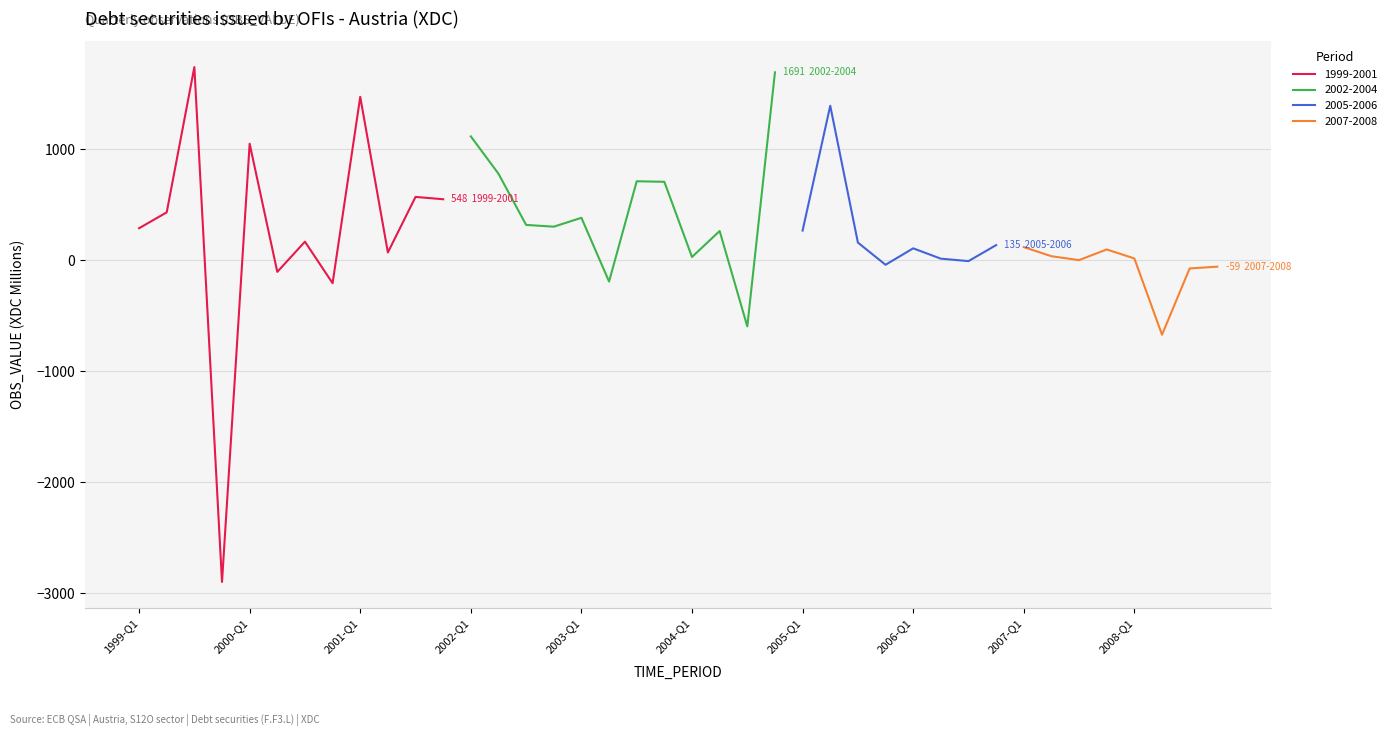

What is the difference between the maximum and second lowest values?

2410